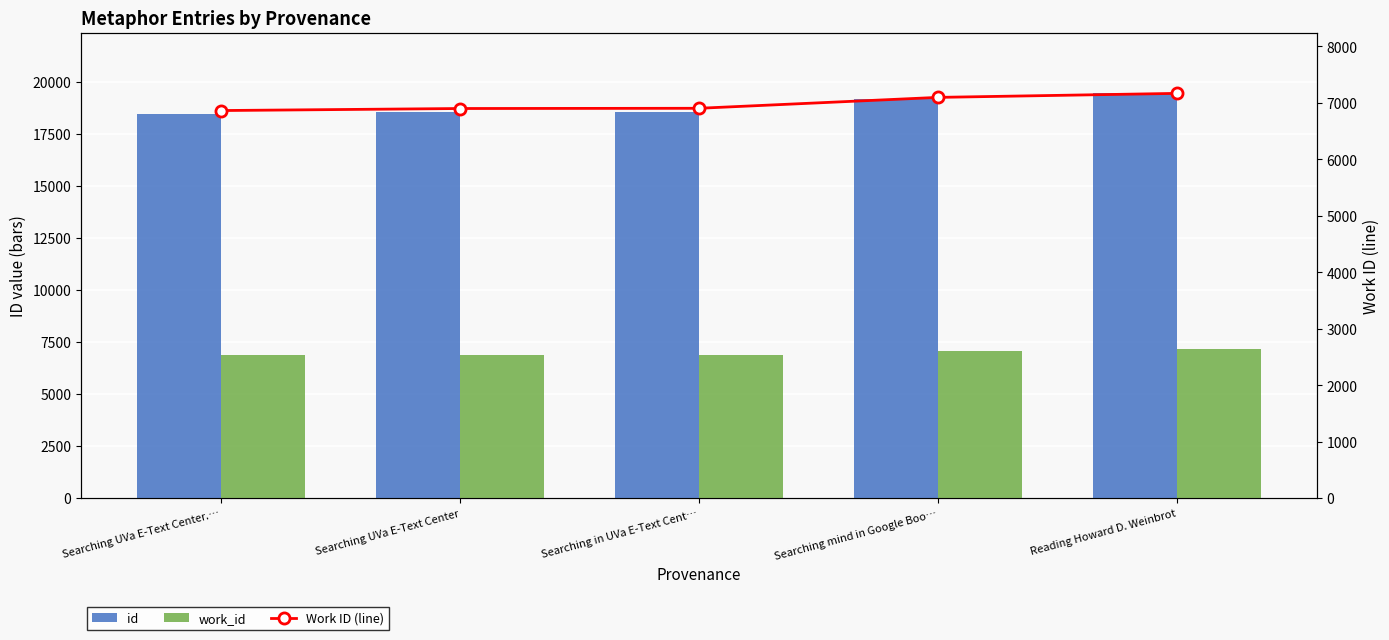

Which series has the largest total across all categories?

id